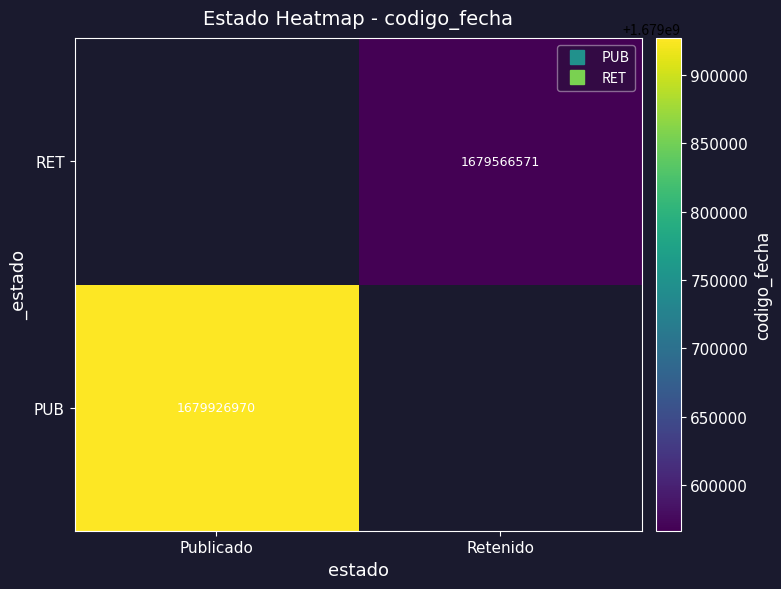

True or false: PUB has a value of 1679926970.0 at Publicado.

True